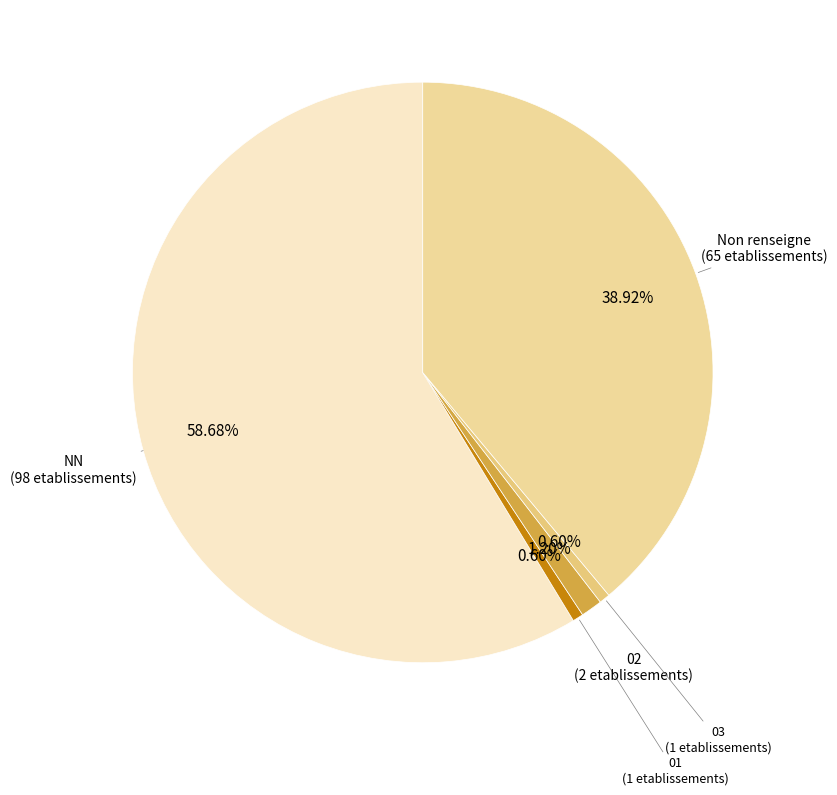

Which category has the biggest portion of the pie?

NN